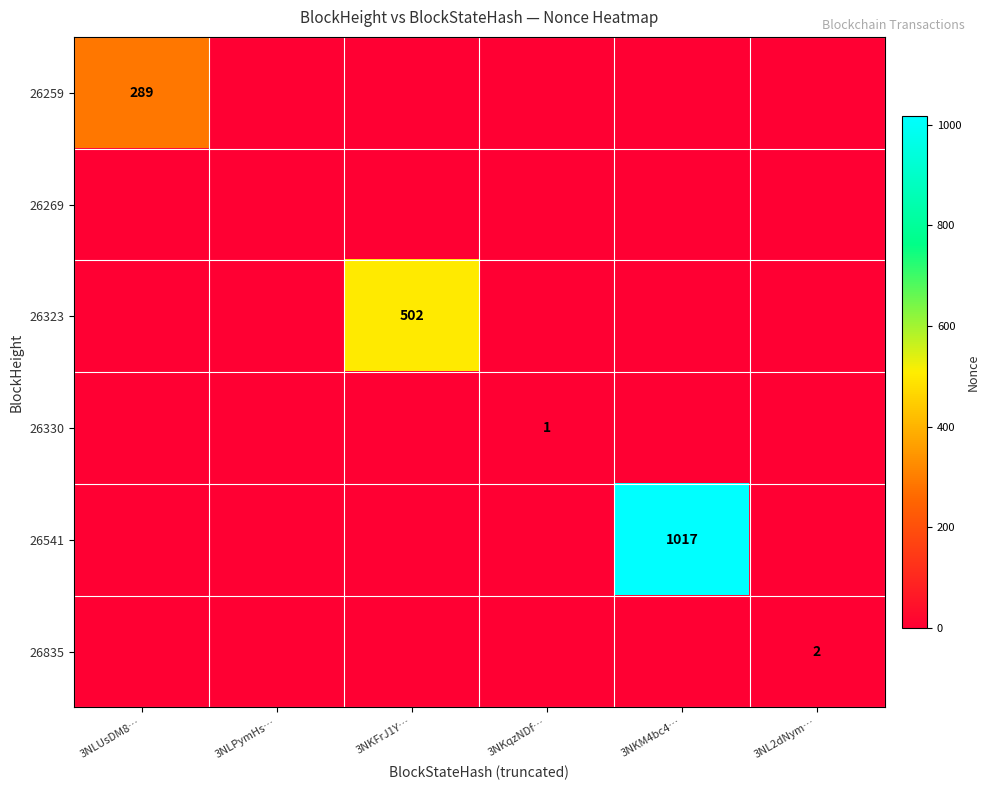

At which category is the sum across all series the highest?

3NKM4bc4…